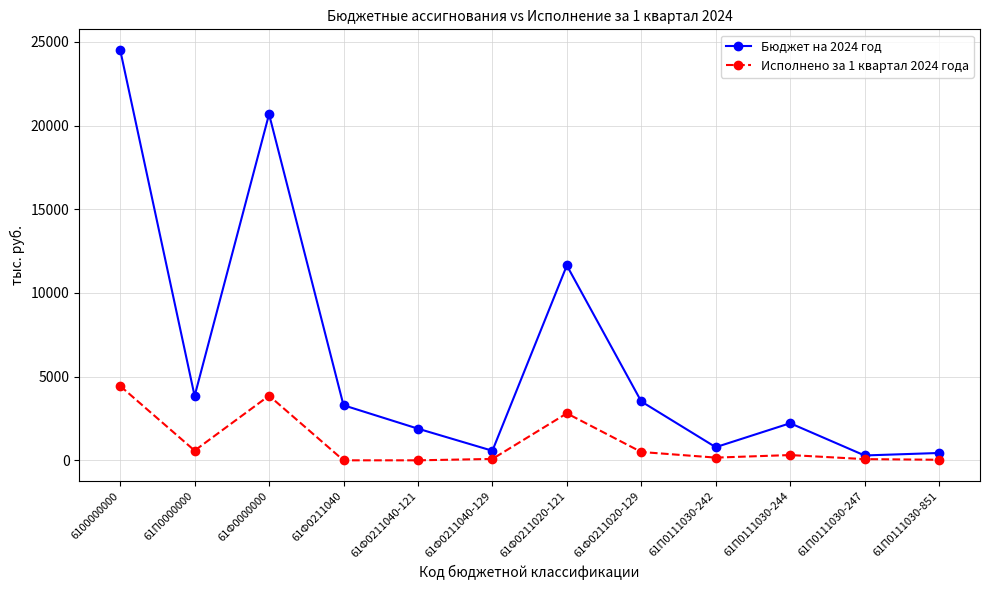

At which label is Бюджет на 2024 год closest to 12409?

61Ф0211020-121